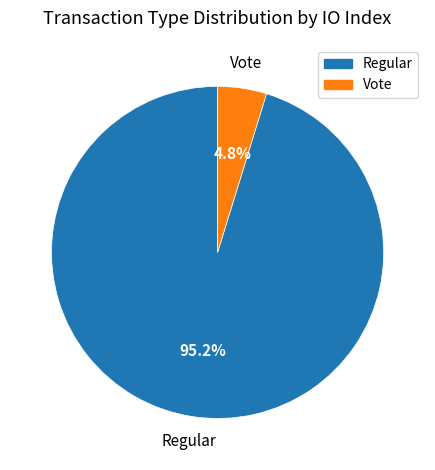

What is the smallest slice in the pie chart?

Vote